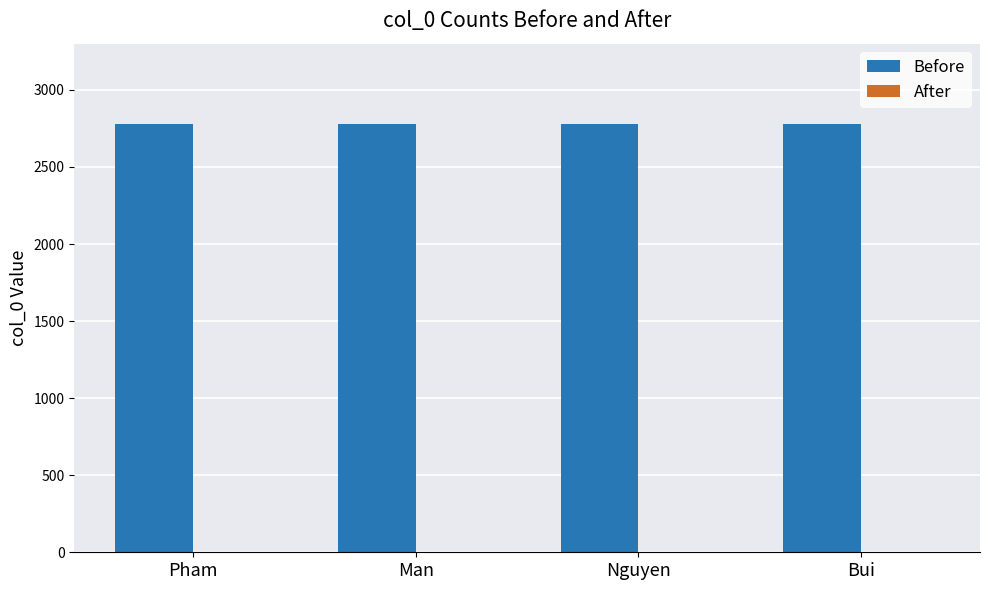

What is the greatest value displayed?

2777